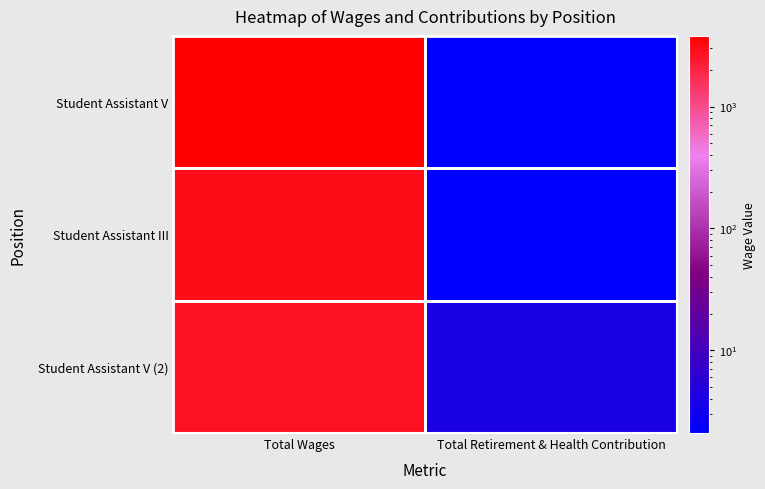

Which label corresponds to the smallest value in the chart?

Total Retirement & Health Contribution